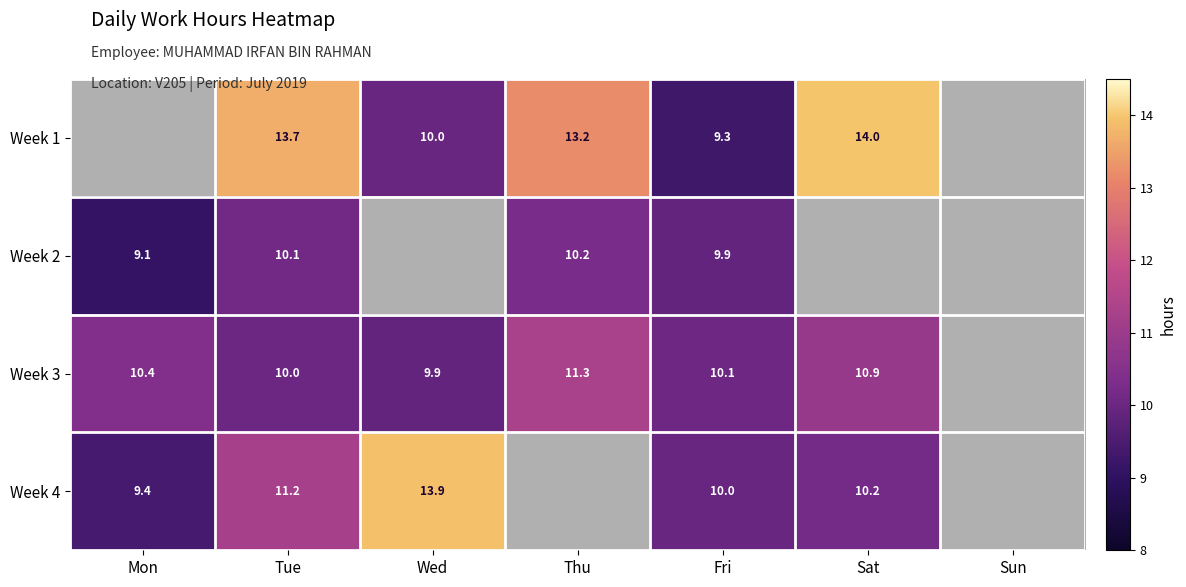

At which category is the sum across all series the highest?

Tue